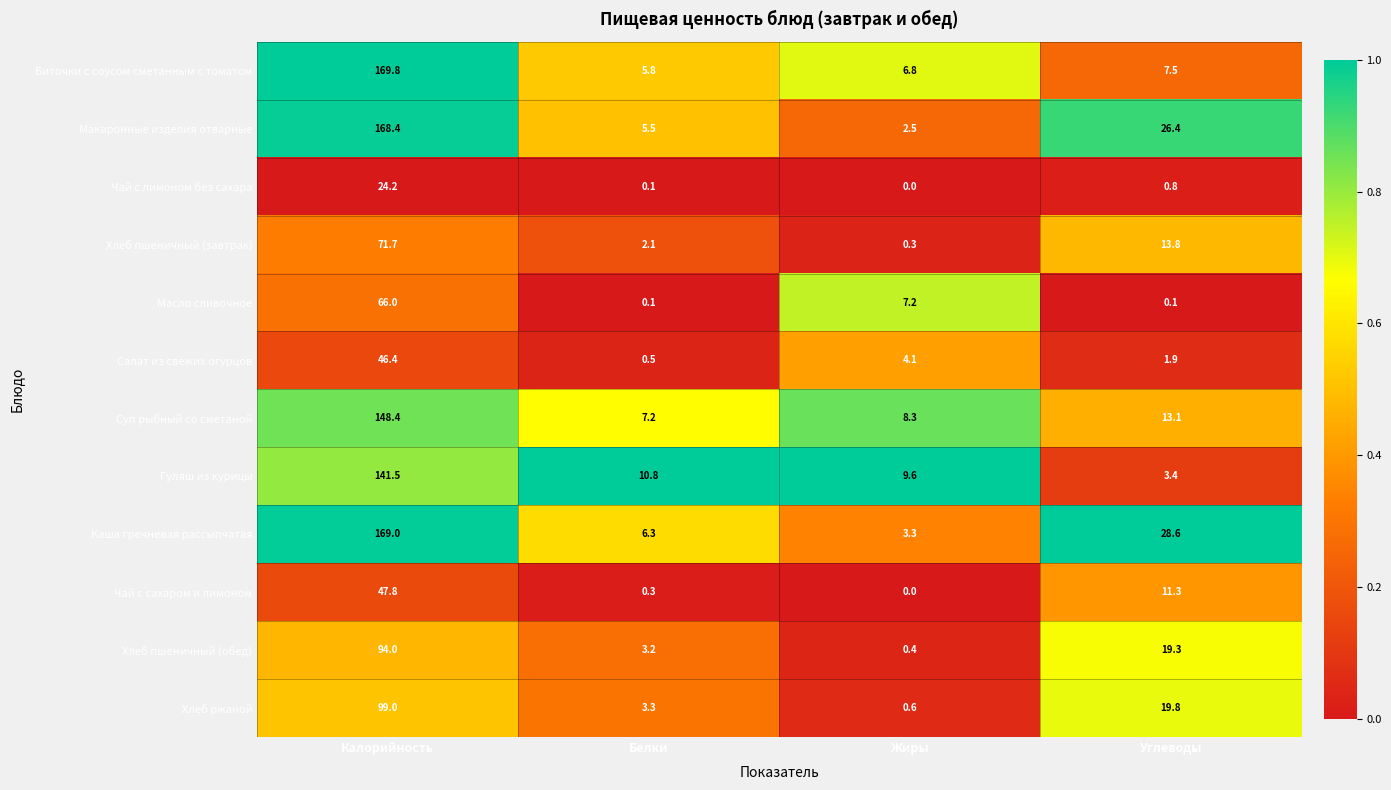

True or false: Хлеб ржаной has a value of 133.0 at Калорийность.

False